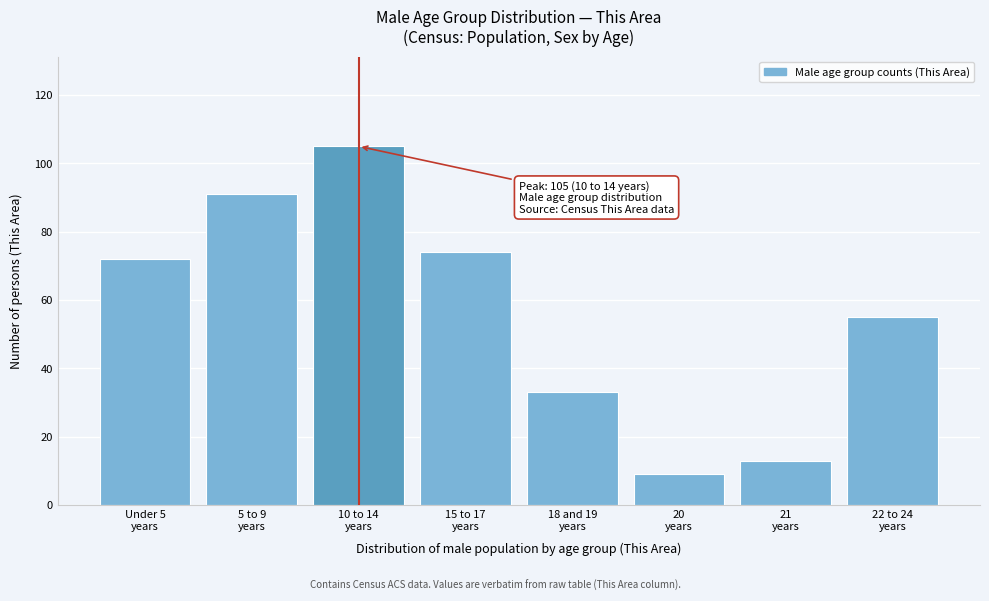

Reading right to left, what are all the values shown in this chart?

55	13	9	33	74	105	91	72